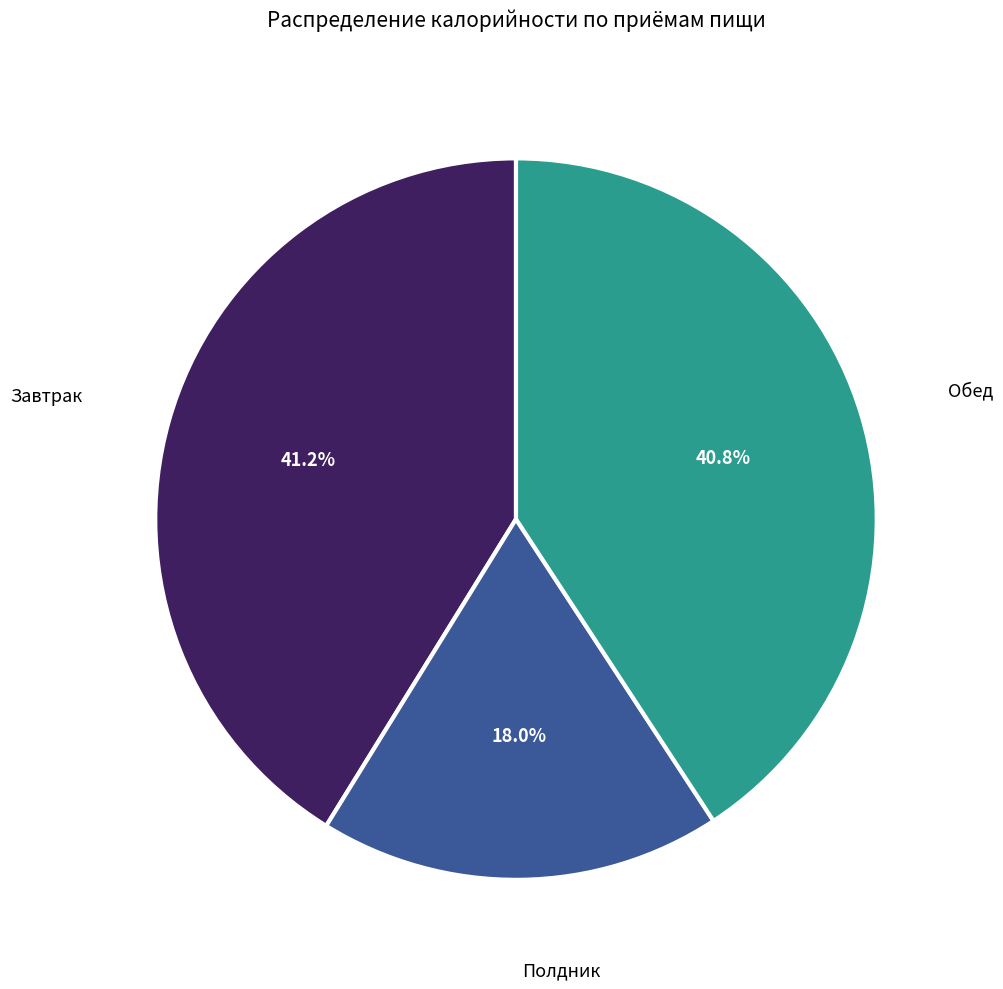

How many slices are in this pie chart?

3